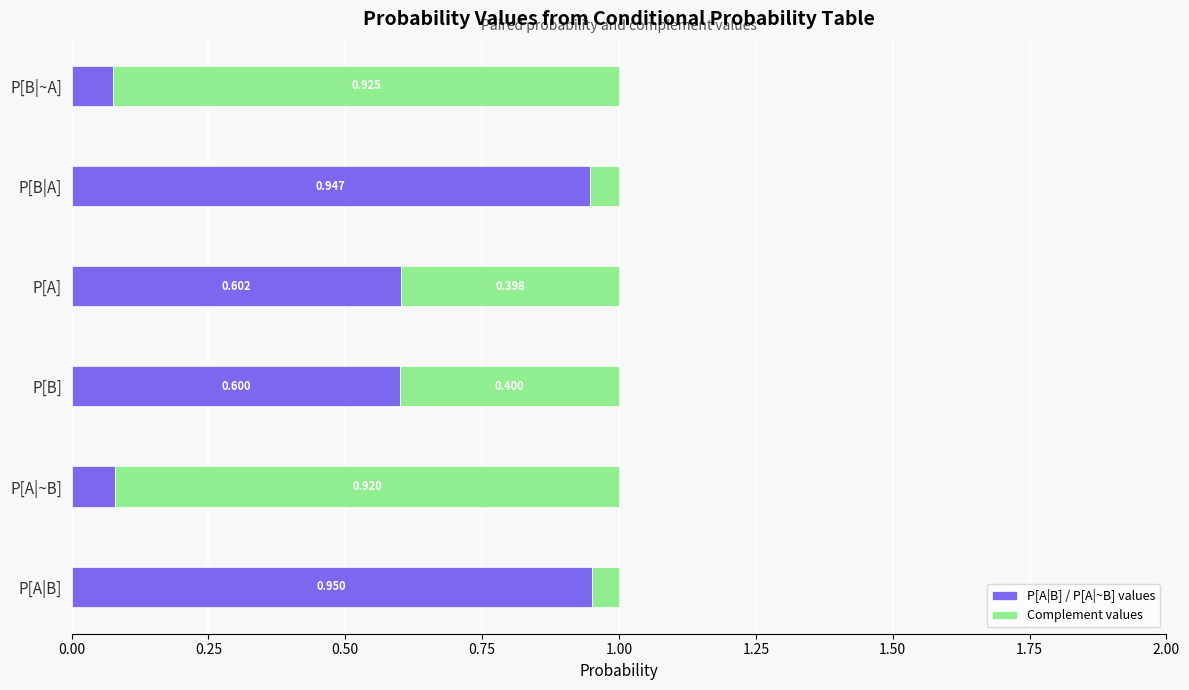

List the labels in order of P[A|B] / P[A|~B] values value, largest first.

P[A|B], P[B|A], P[A], P[B], P[A|~B], P[B|~A]